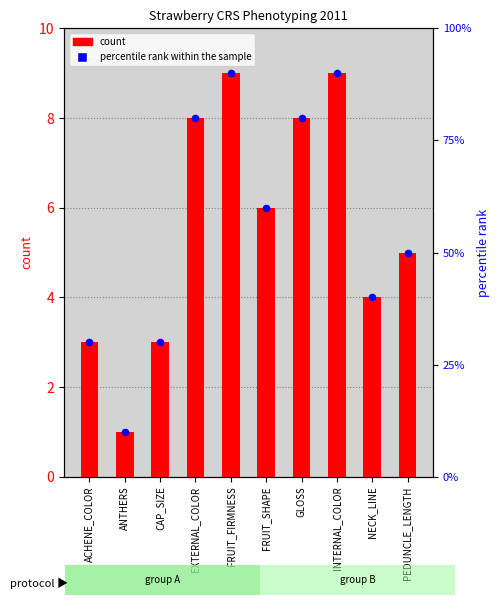

Which series has the largest total across all categories?

percentile rank within the sample